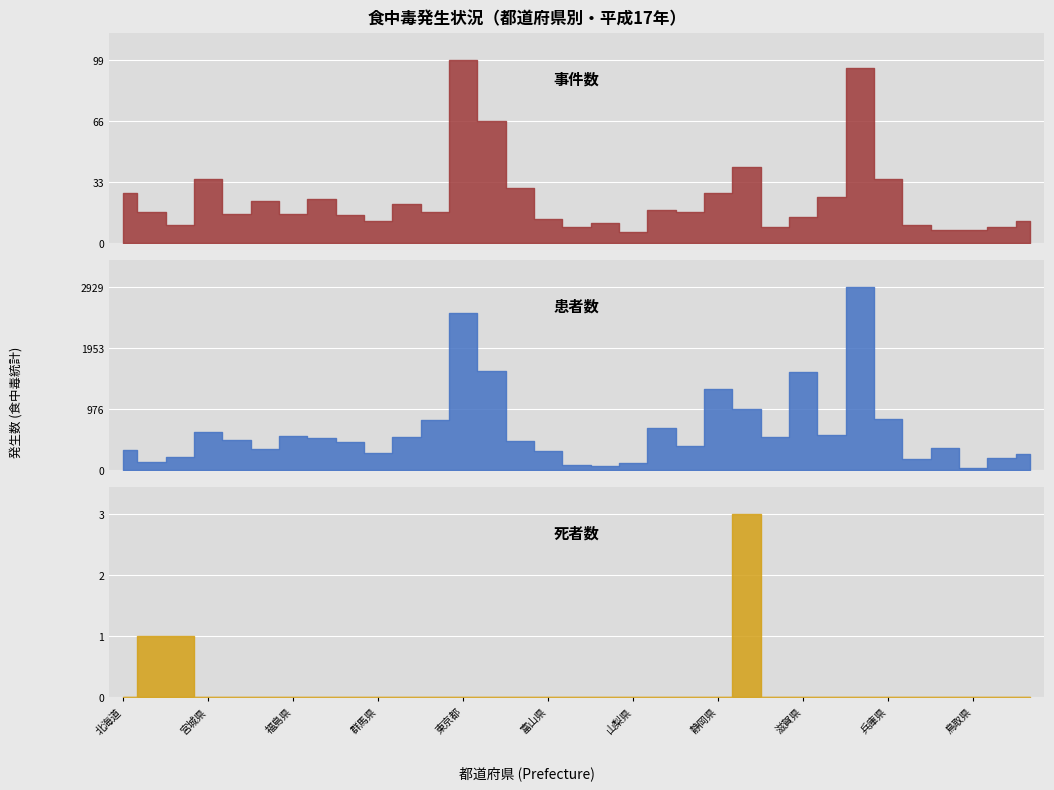

In 患者数, how many points are higher than both neighbors (excluding endpoints)?

8